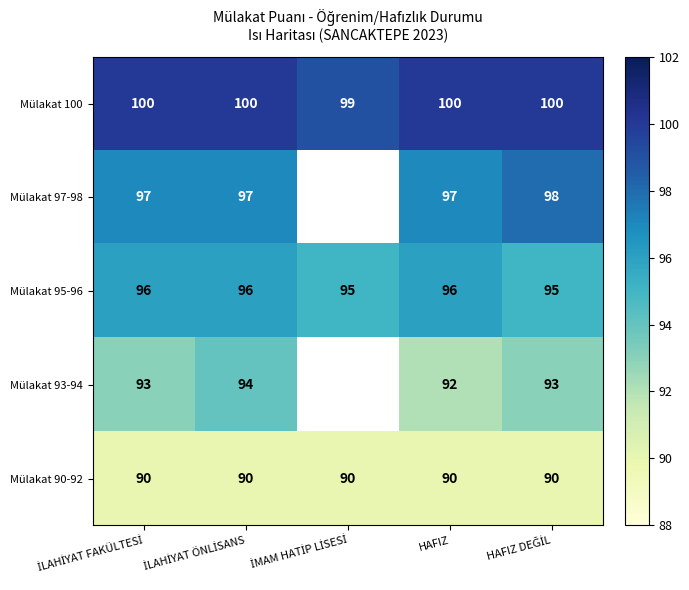

Count the Mülakat 95-96 values in the range 95 to 96.

5